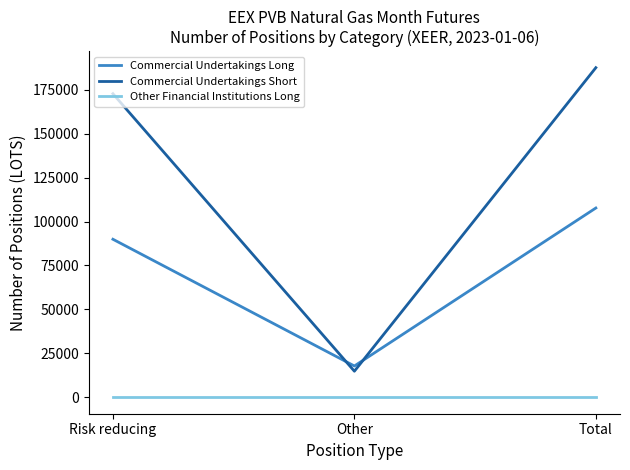

True or false: Commercial Undertakings Short has a value of 14820 at Other.

True